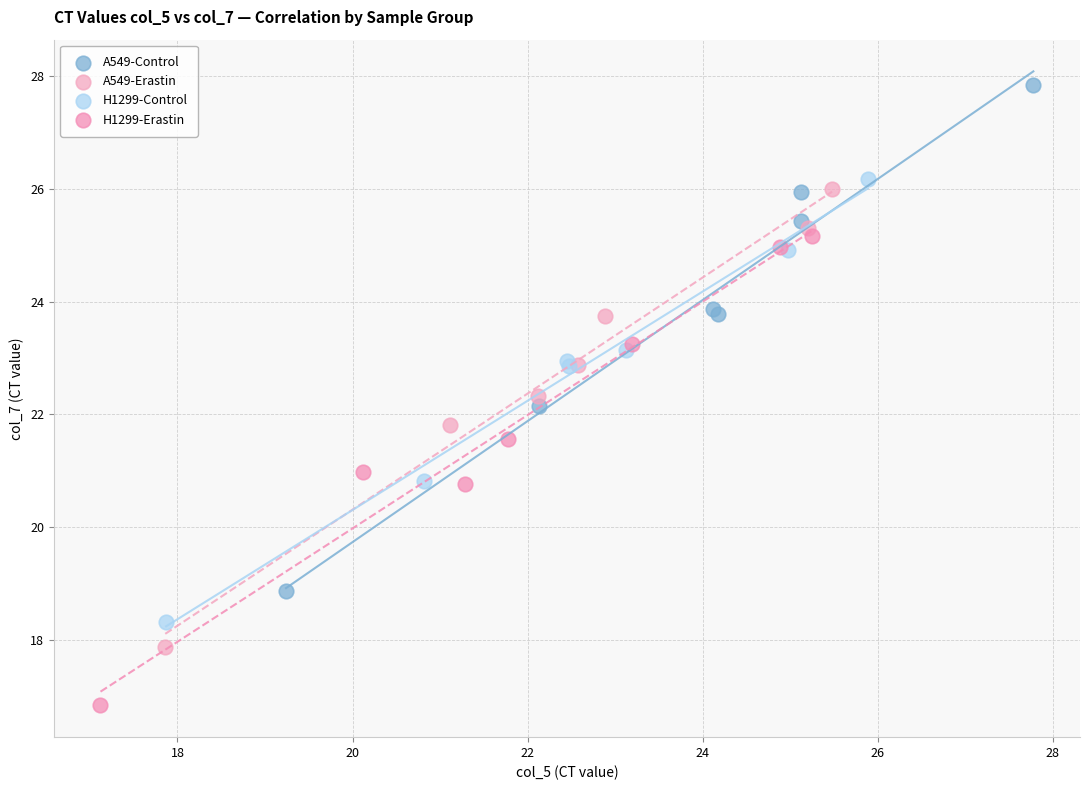

Which series reaches the minimum Y coordinate?

H1299-Erastin